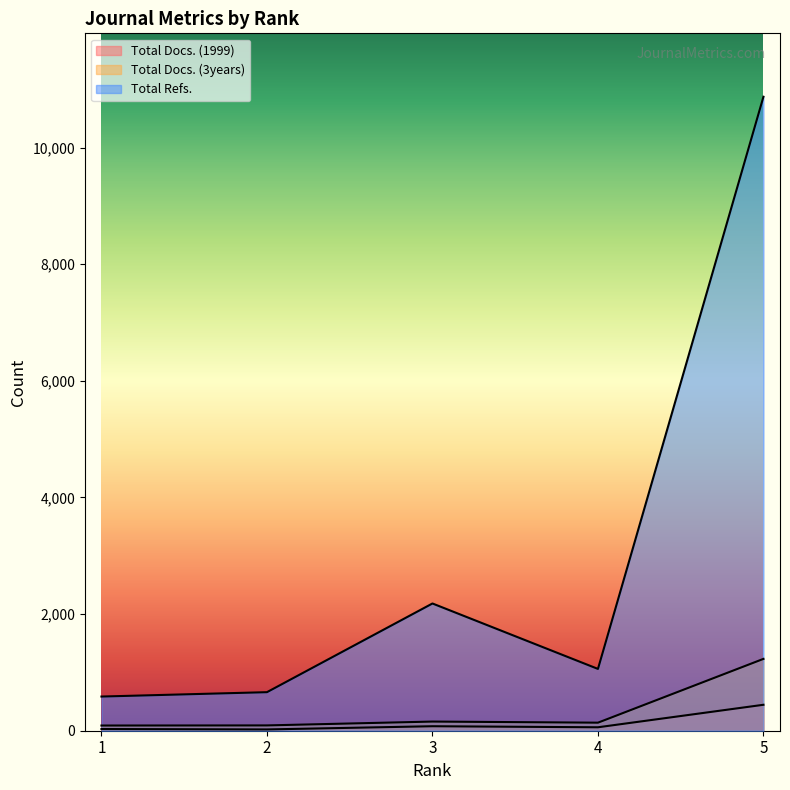

At which category does Total Docs. (3years) reach its first local peak?

3